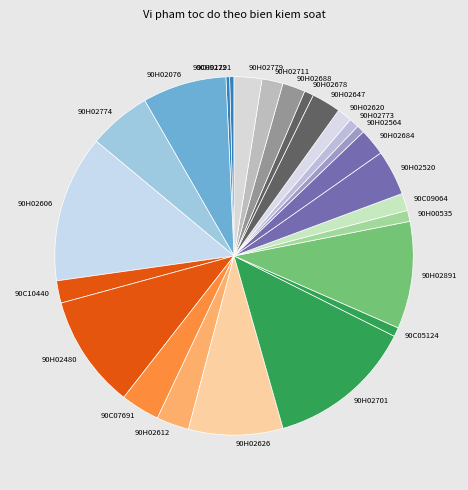

Count the number of slices in the pie.

25